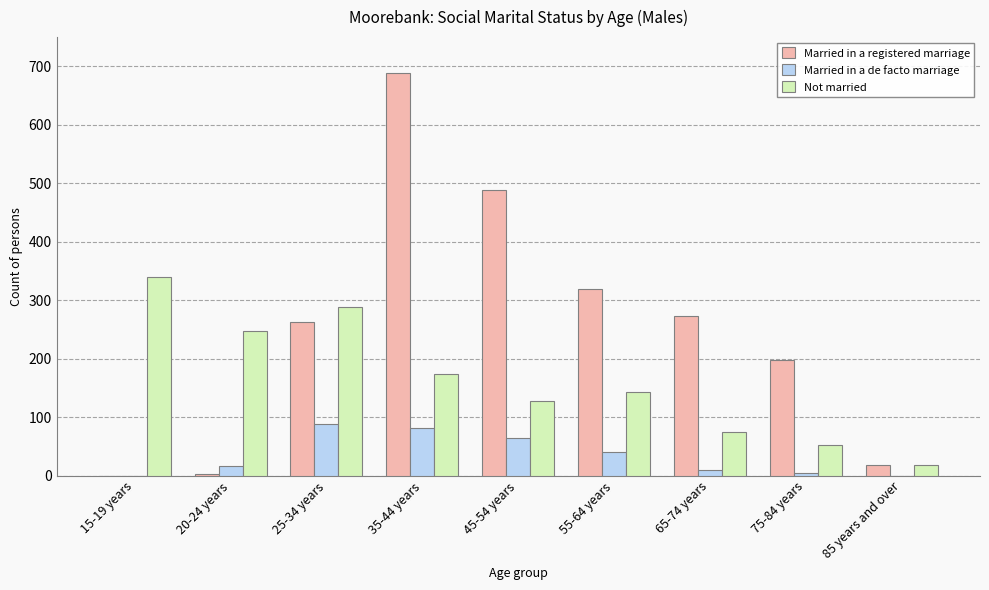

What is the sum of all Not married values?

1465